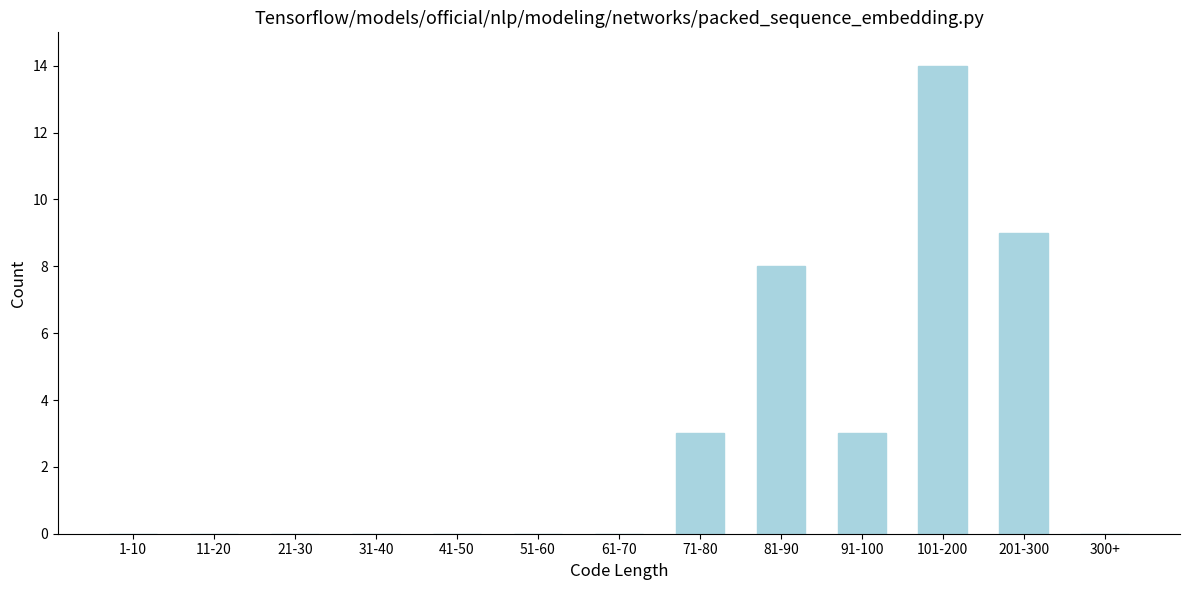

Reading left to right, transcribe all the data shown in this chart.

1-10=0	11-20=0	21-30=0	31-40=0	41-50=0	51-60=0	61-70=0	71-80=3	81-90=8	91-100=3	101-200=14	201-300=9	300+=0